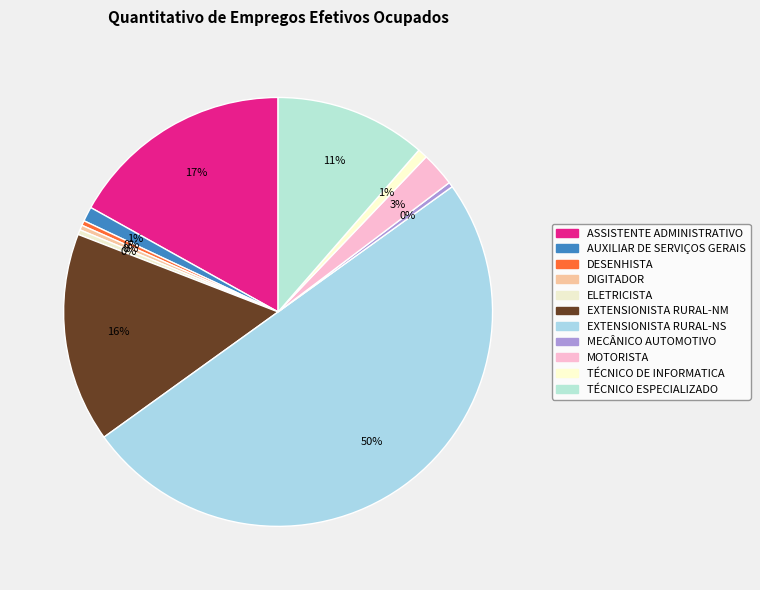

The DESENHISTA slice represents 0% of the pie. True or false?

True